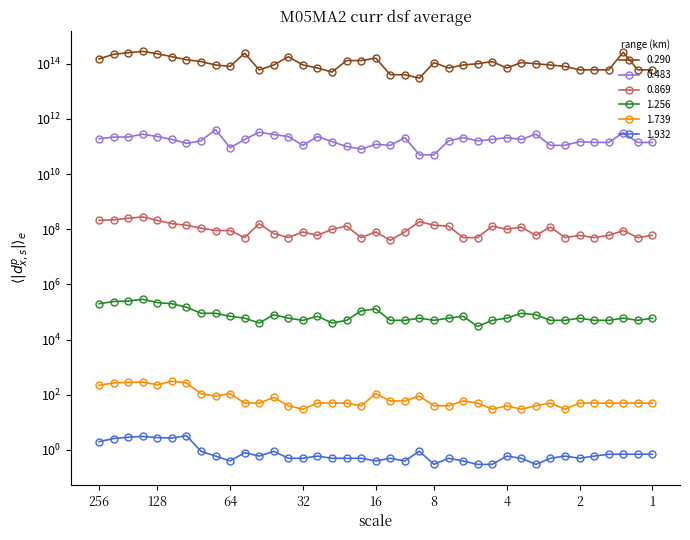

What is the spread (max minus min) of values at 16?

159999999999999.6